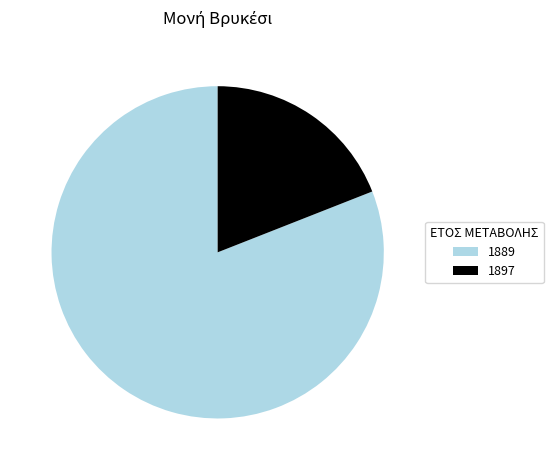

How many segments does this pie chart have?

2